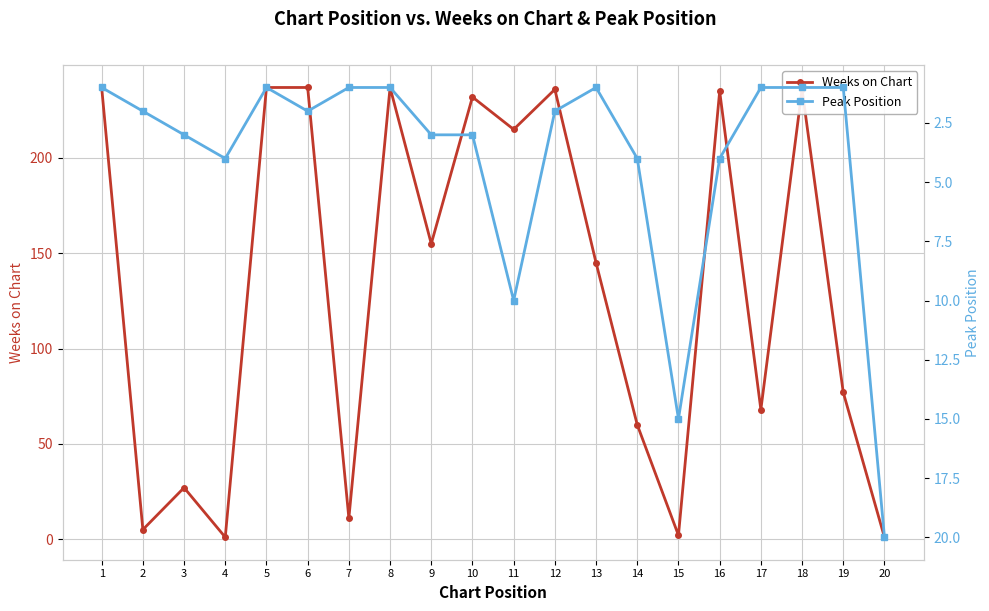

Rank the series by their average value, from lowest to highest.

Peak Position, Weeks on Chart